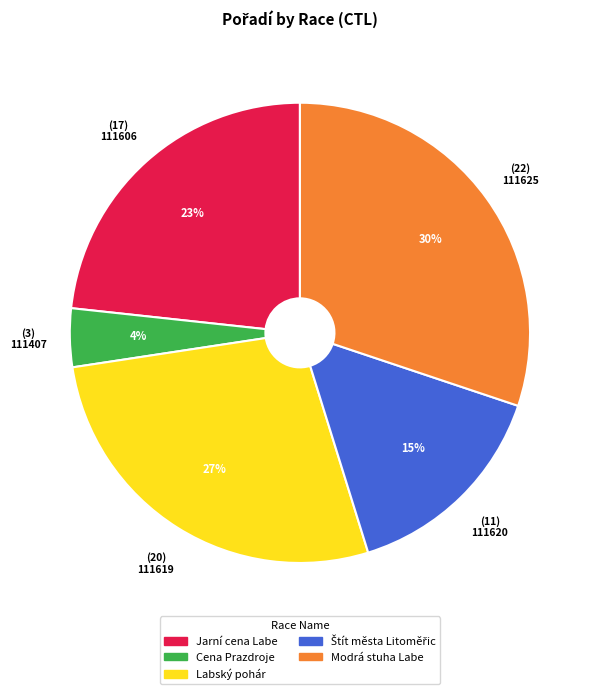

Is there any slice that represents more than half of the pie?

No